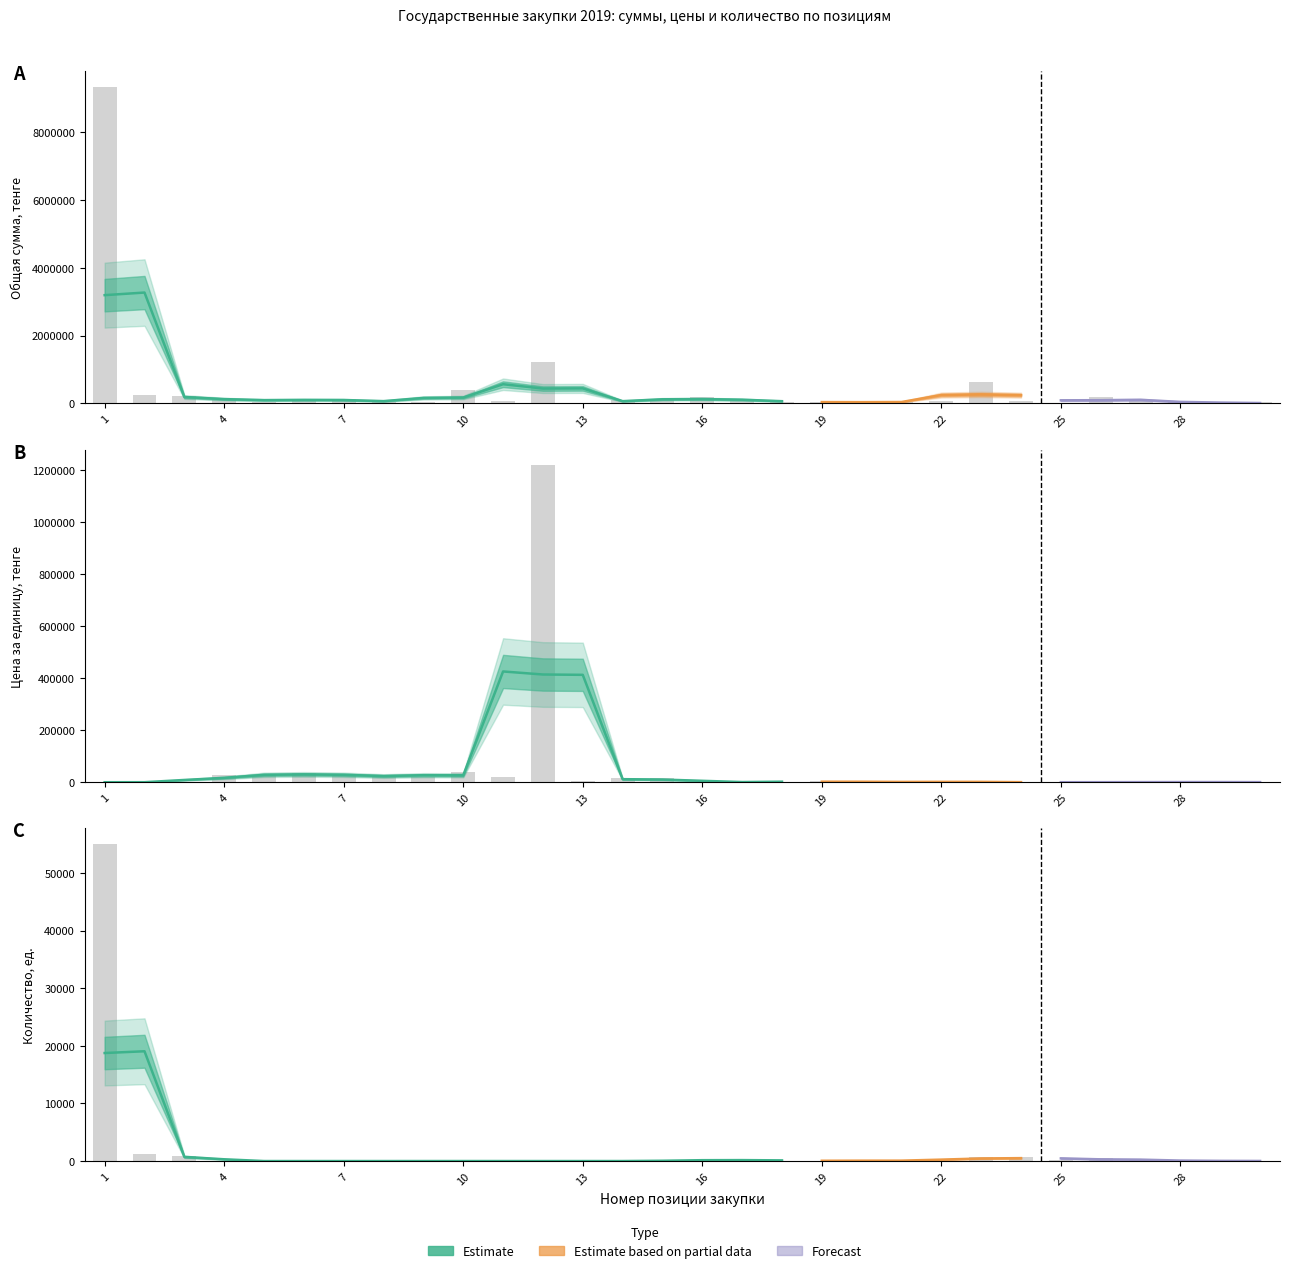

At which label does Количество first exceed 50?

1